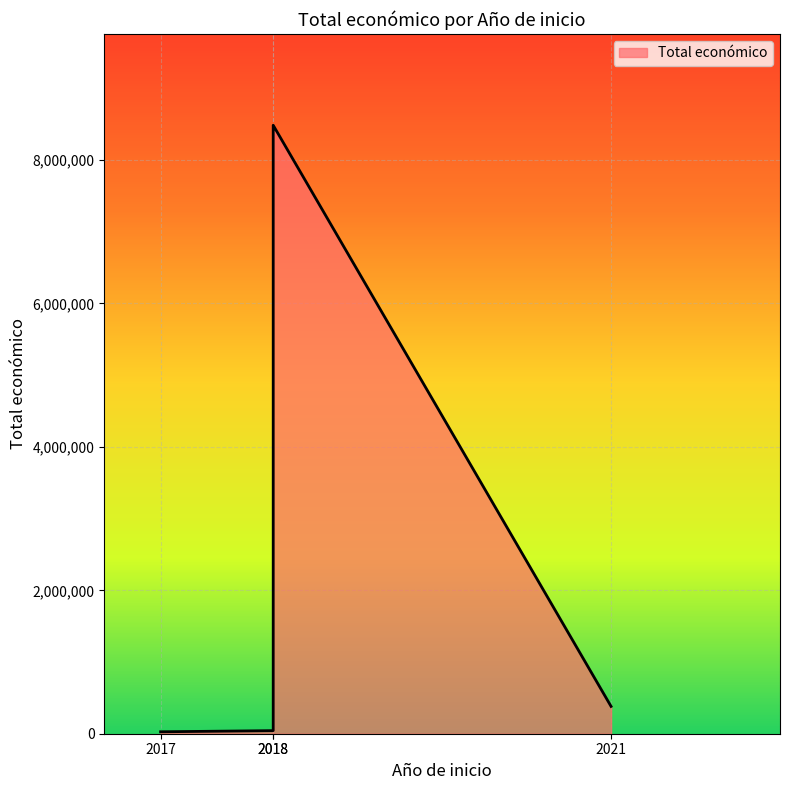

Between 2018 (PURINES 4.0) and 2021 (IMECO), which is larger?

2018 (PURINES 4.0)